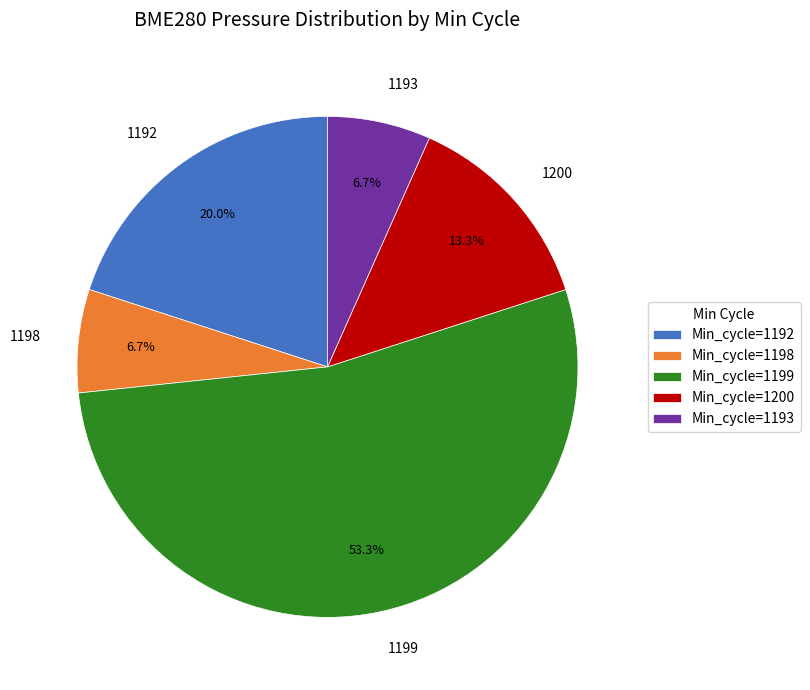

Which has a higher value, 1200 or 1198?

1200